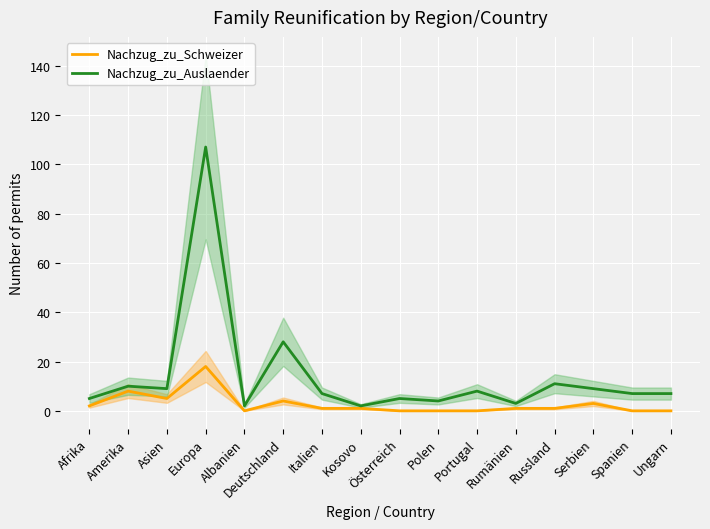

What is the average value of the Nachzug_zu_Schweizer series?

3